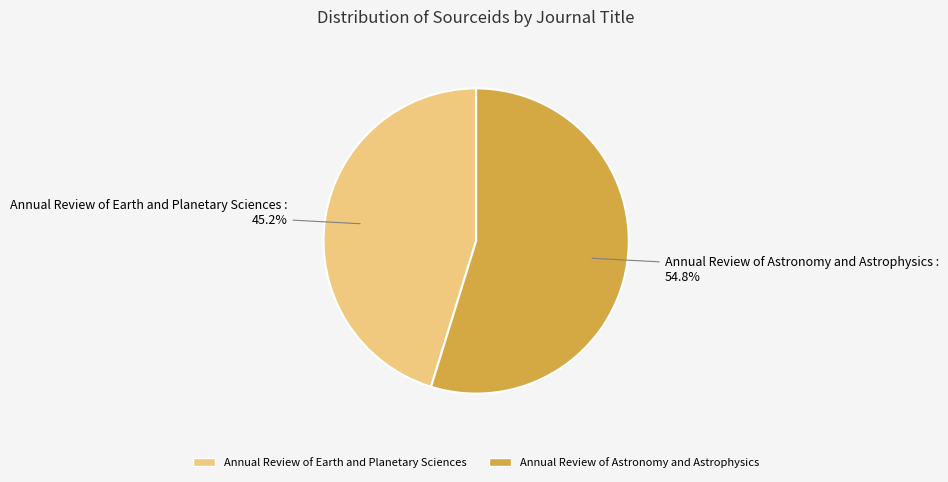

How many segments does this pie chart have?

2